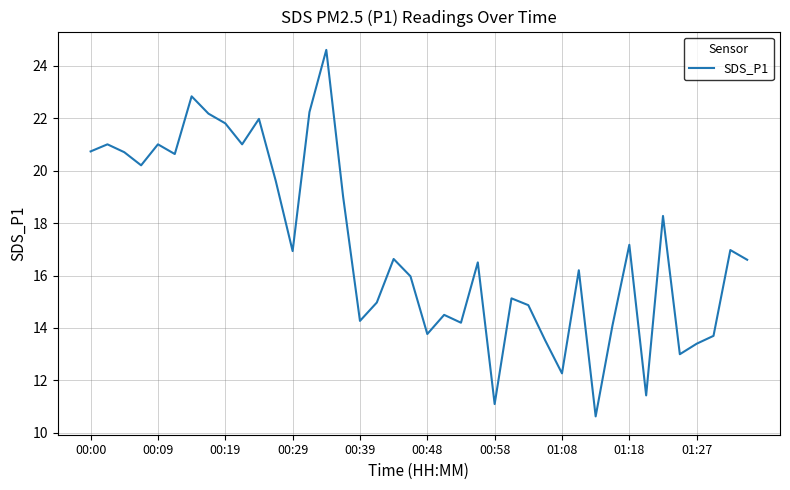

How many interior local peaks (higher than both neighbors) does the data have?

13